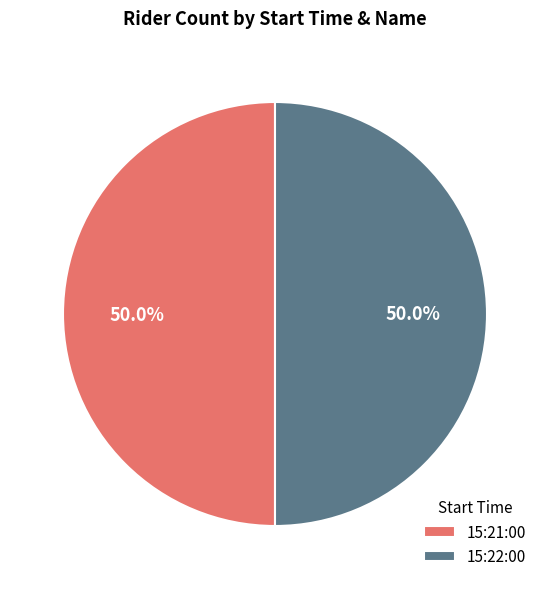

Approximately how many times larger is the value at 15:22:00 compared to 15:21:00?

1.0